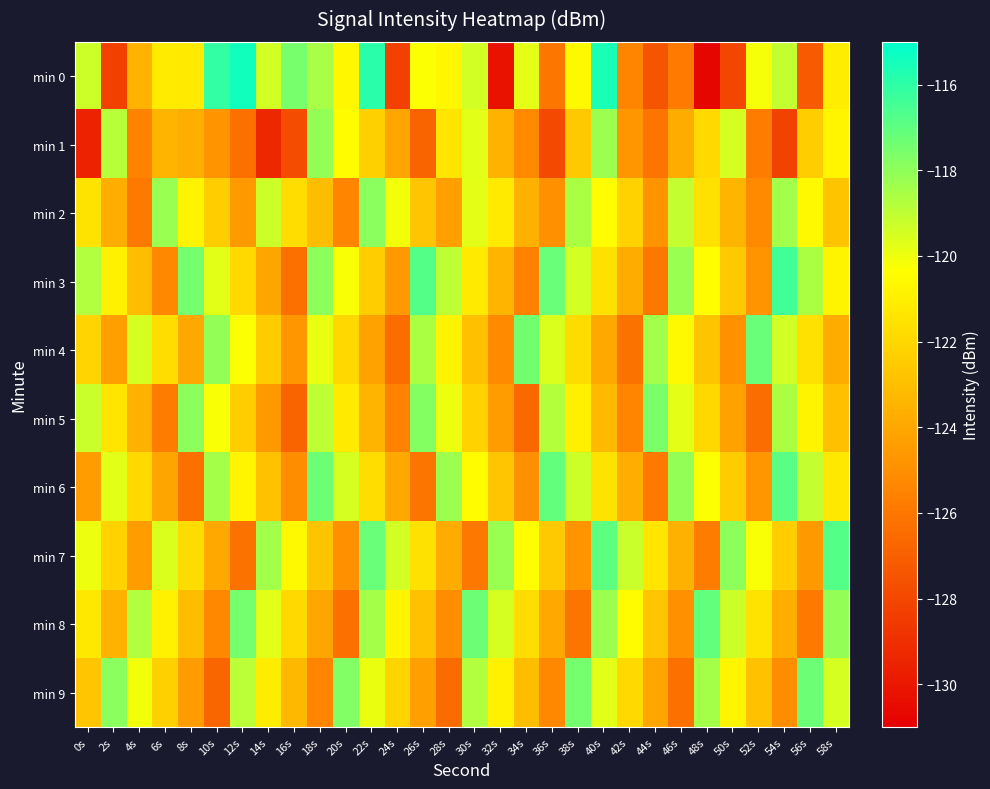

Between 18s and 46s, which series saw the biggest shift?

min 0